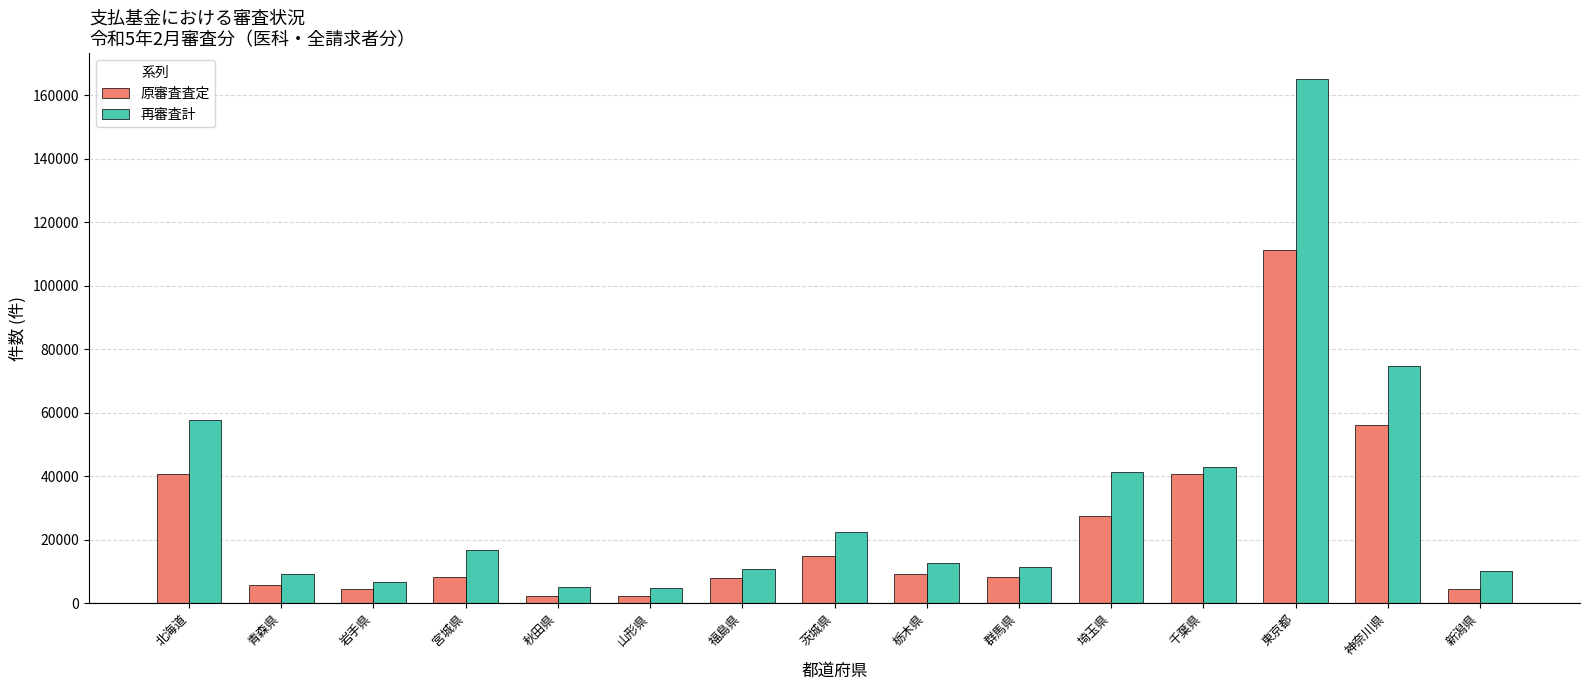

What is the difference between the second highest and minimum values in the 再審査計 series?

69975